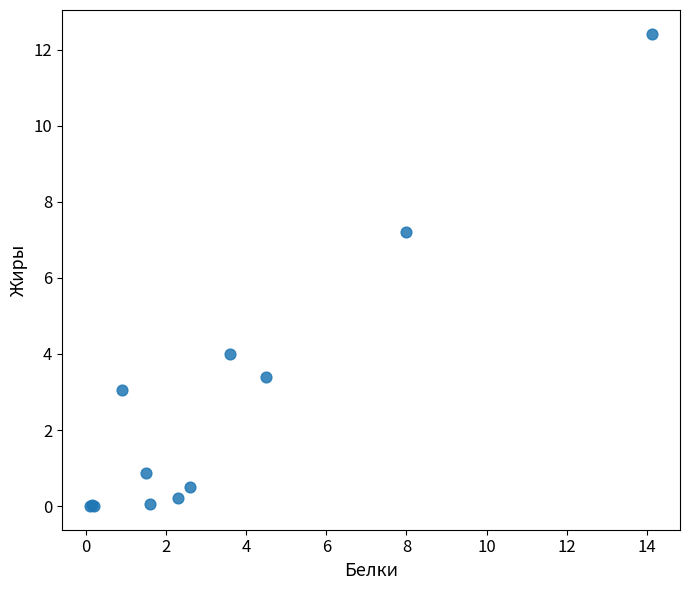

What Y value in the scatter plot is closest to 6?

7.2